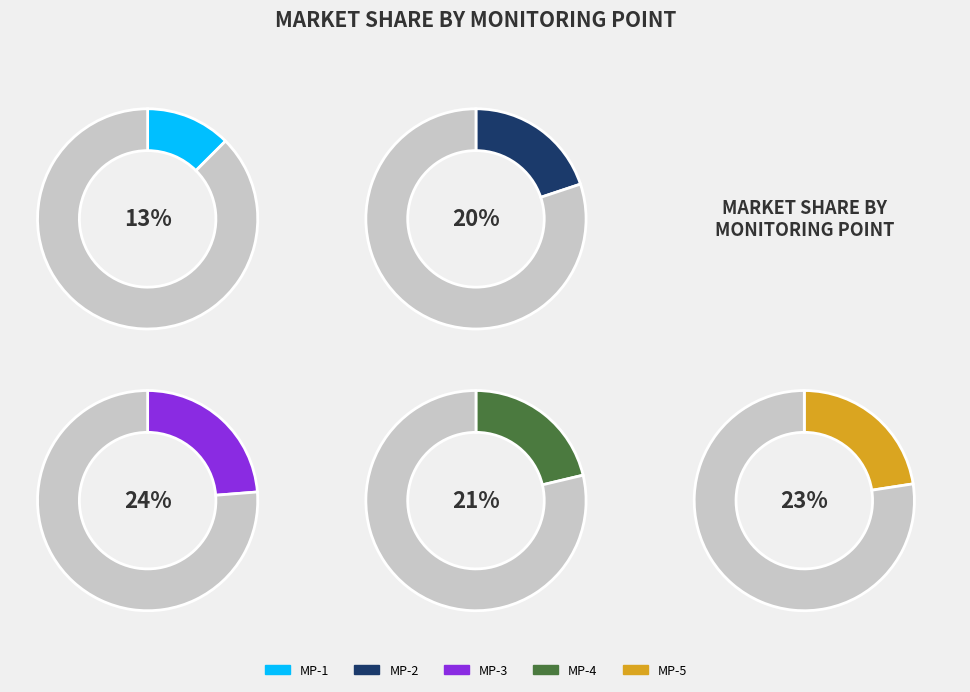

Is there any slice that represents more than half of the pie?

No